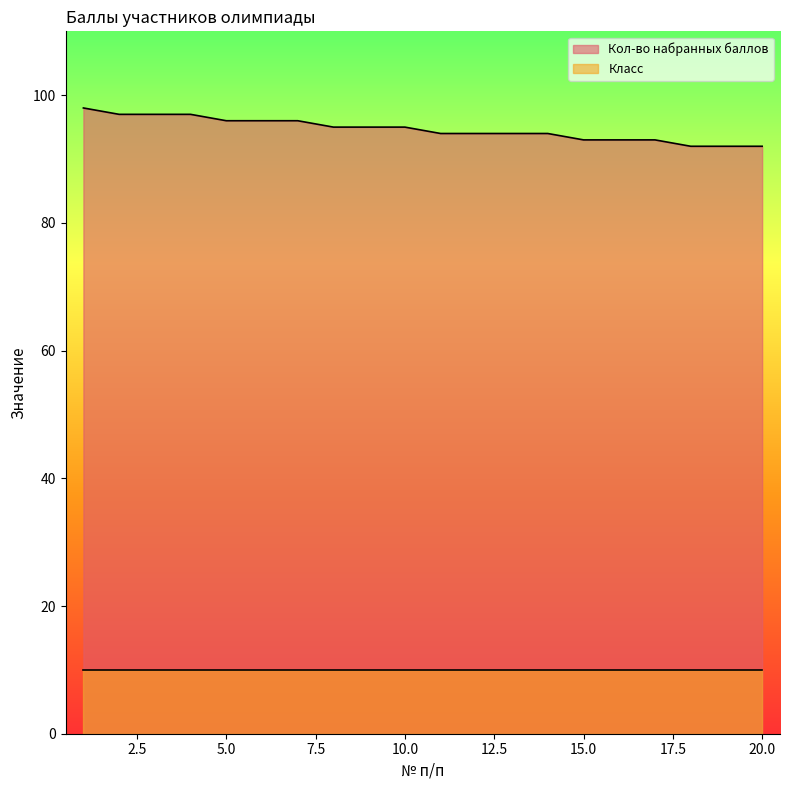

List the labels in order of value, smallest first.

18, 19, 20, 15, 16, 17, 11, 12, 13, 14, 8, 9, 10, 5, 6, 7, 2, 3, 4, 1